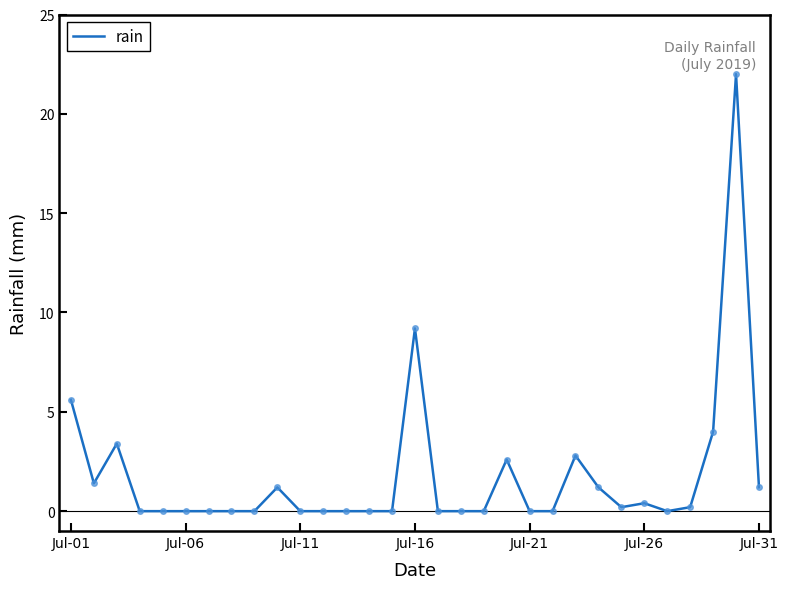

What is the greatest value displayed?

22.0